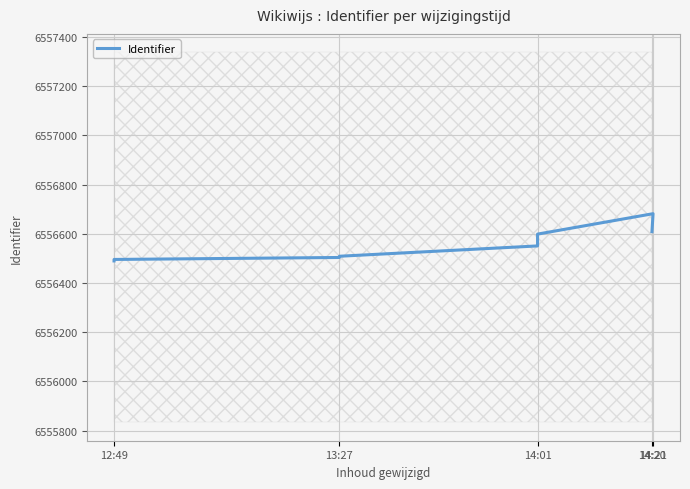

The chart shows a value of 3603209 at 14:21. True or false?

False